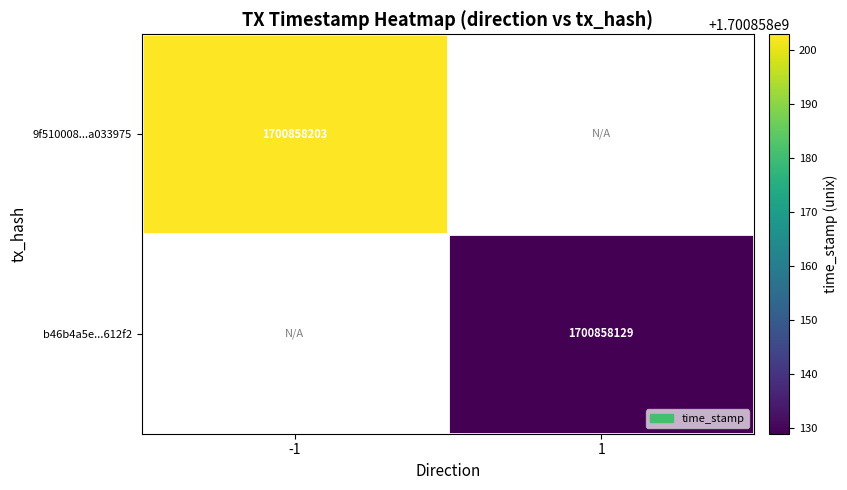

Reading right to left, list all the values displayed in this chart.

9f510008b079d065099abfac0ee6e340a033975: time_stamp=1700858203	direction=-1
b46b4a5ea3a16449ddbed198d4fc9612f3612f2: time_stamp=1700858129	direction=1